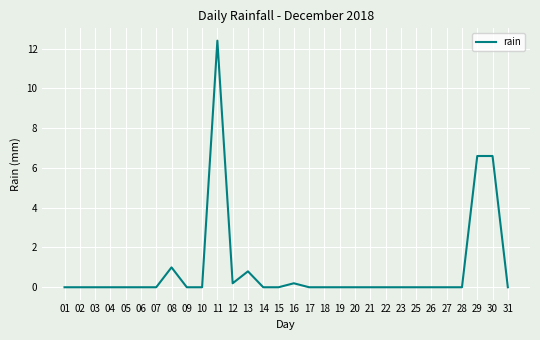

What is the difference between the maximum and minimum values?

12.4